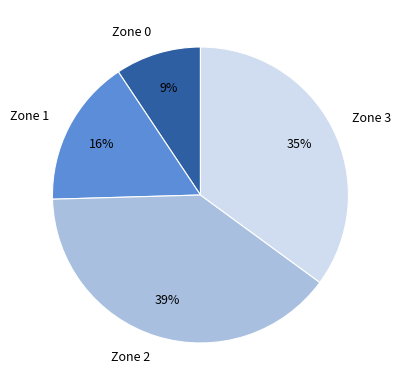

True or false: Zone 2 accounts for 39% of the total.

True